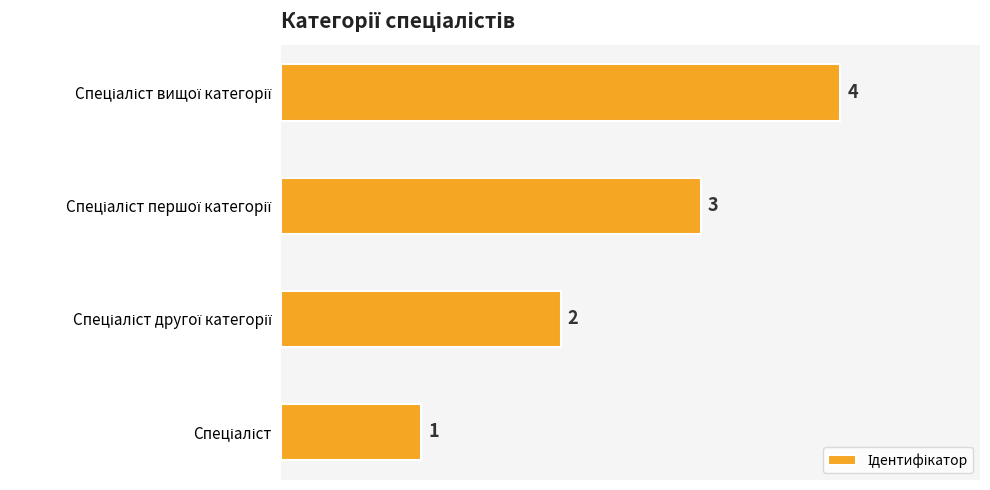

What is the difference between the maximum and minimum values?

3